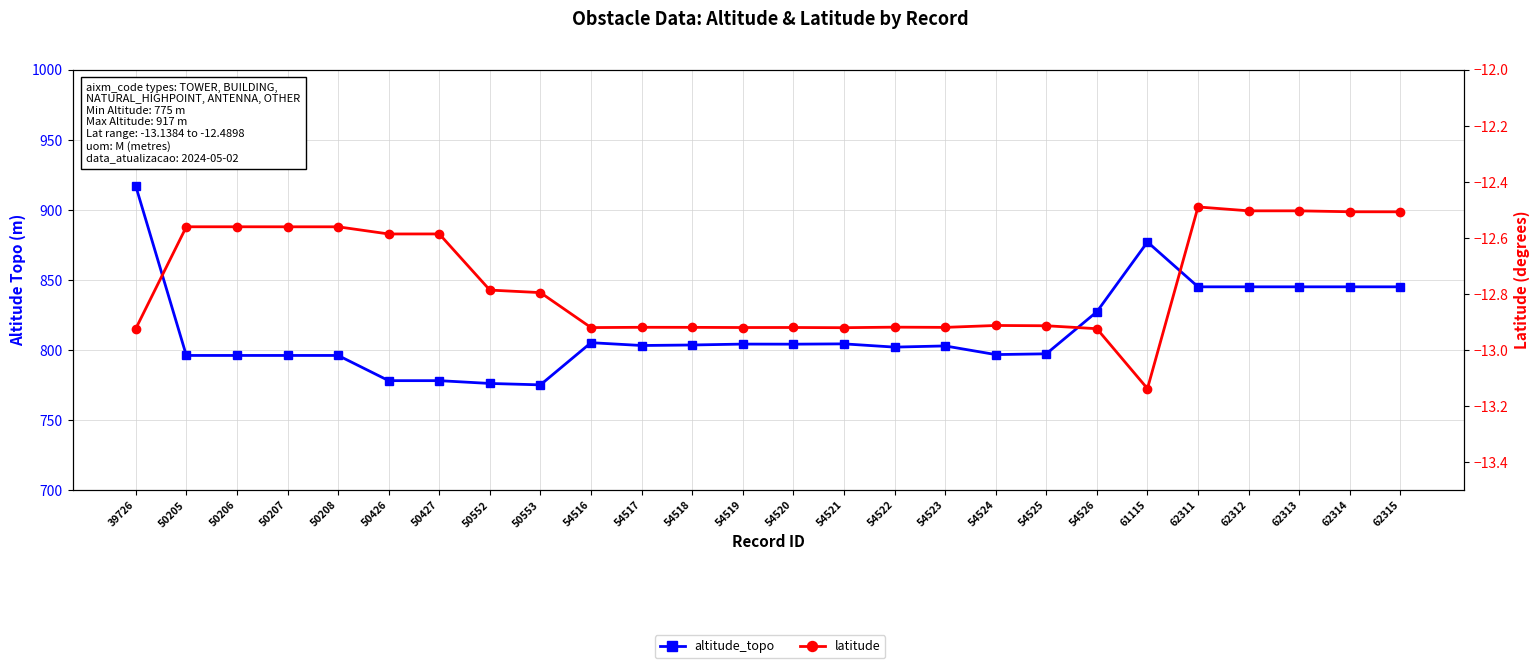

True or false: latitude has more than 2 points higher than both neighbors.

True